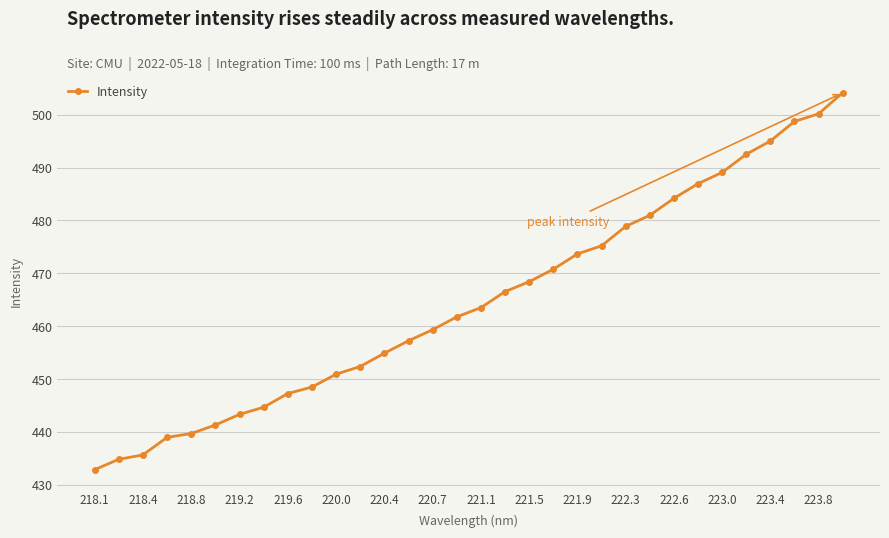

Does the chart have visible grid lines?

Yes